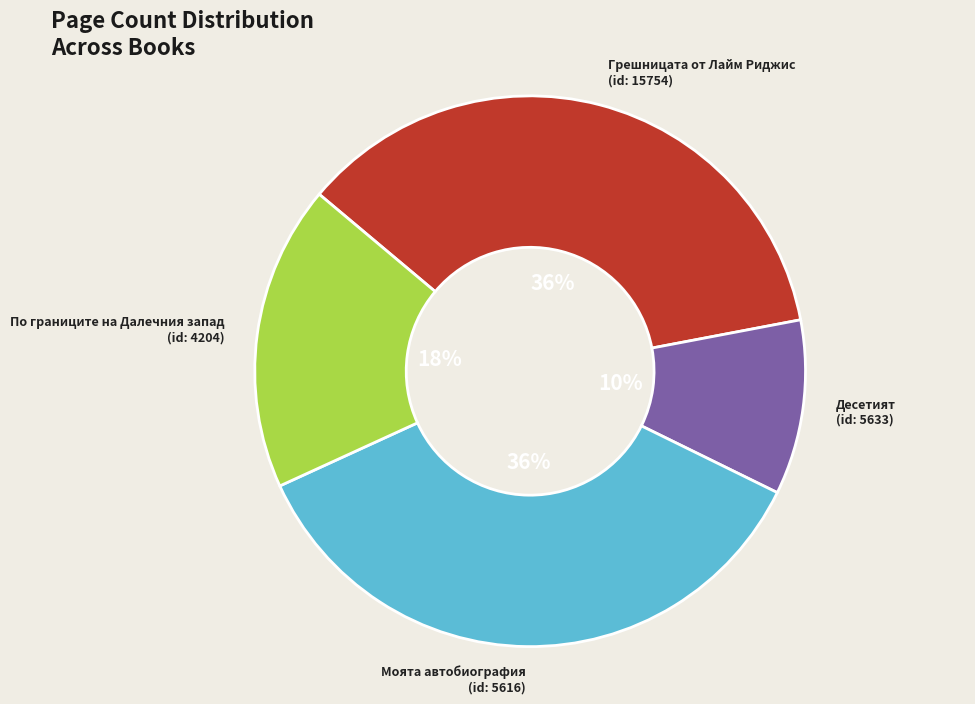

Combined, do Грешницата от Лайм Риджис (id: 15754) and По границите на Далечния запад (id: 4204) account for over 50%?

Yes